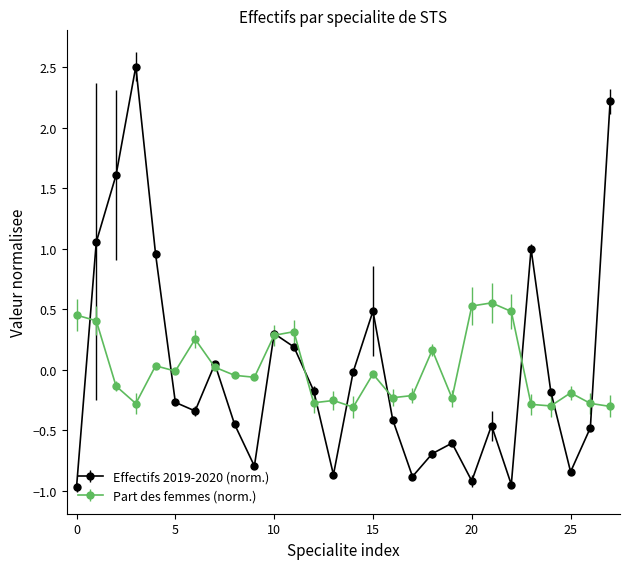

Which series has the largest range (max minus min)?

Effectifs 2019-2020 (norm.)